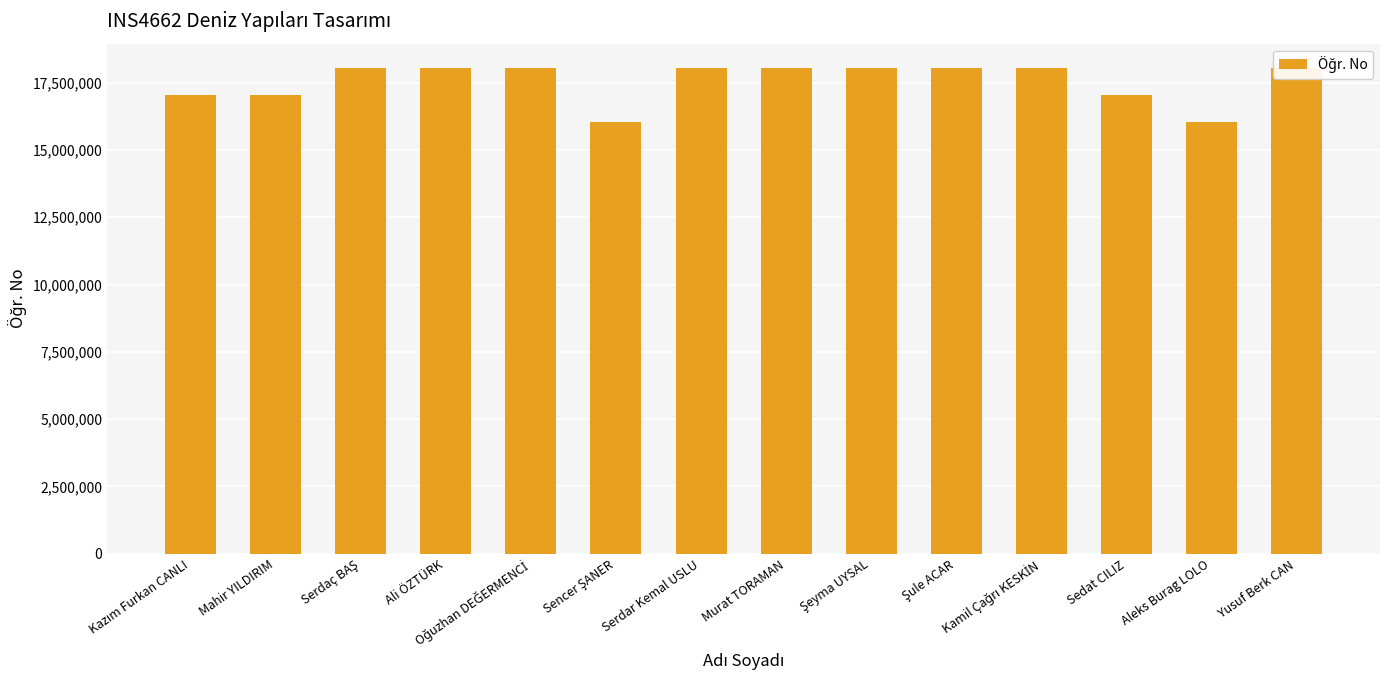

The value at Mahir YILDIRIM is 17042015. True or false?

True